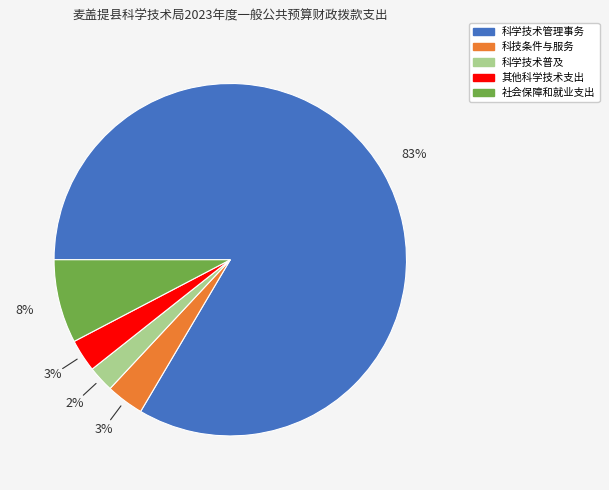

Is the sum of 社会保障和就业支出 and 科技条件与服务 greater than half?

No